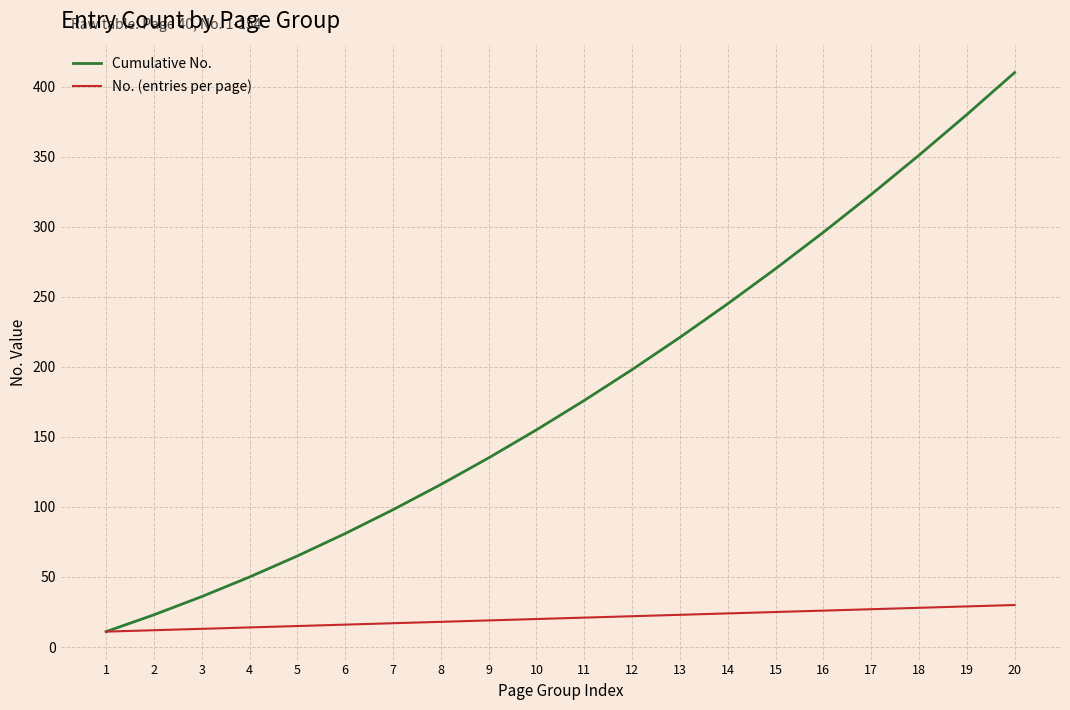

Which category has the highest value across all series?

20